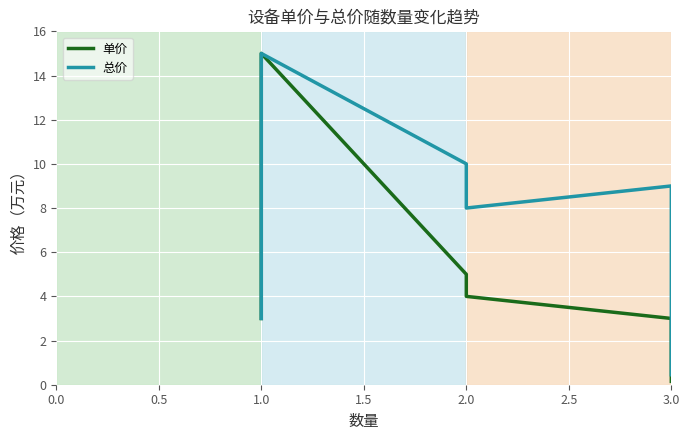

At how many categories does at least one series exceed 3?

5